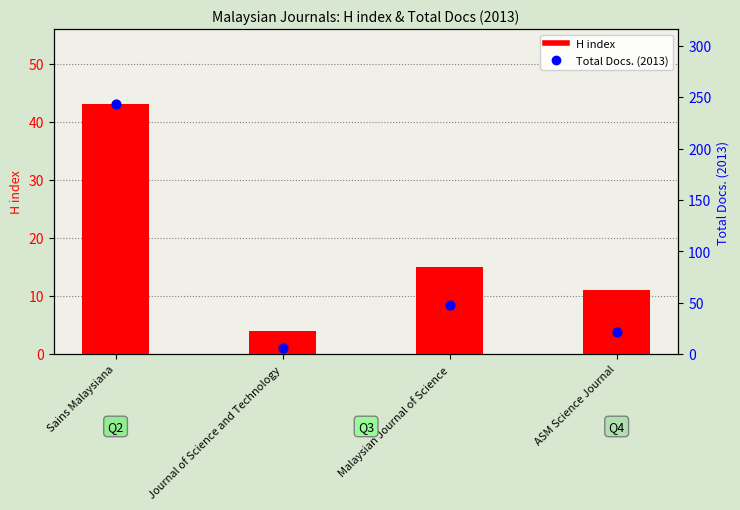

Which series reaches the minimum Y coordinate?

H index